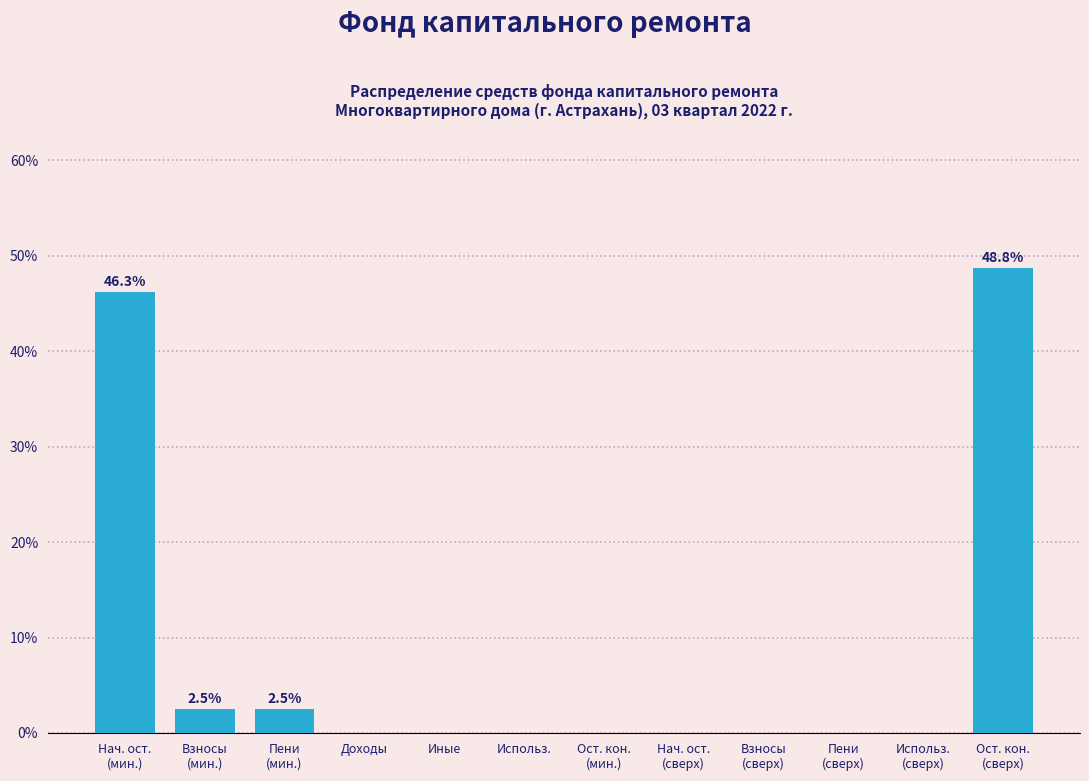

What is the greatest value displayed?

48.8